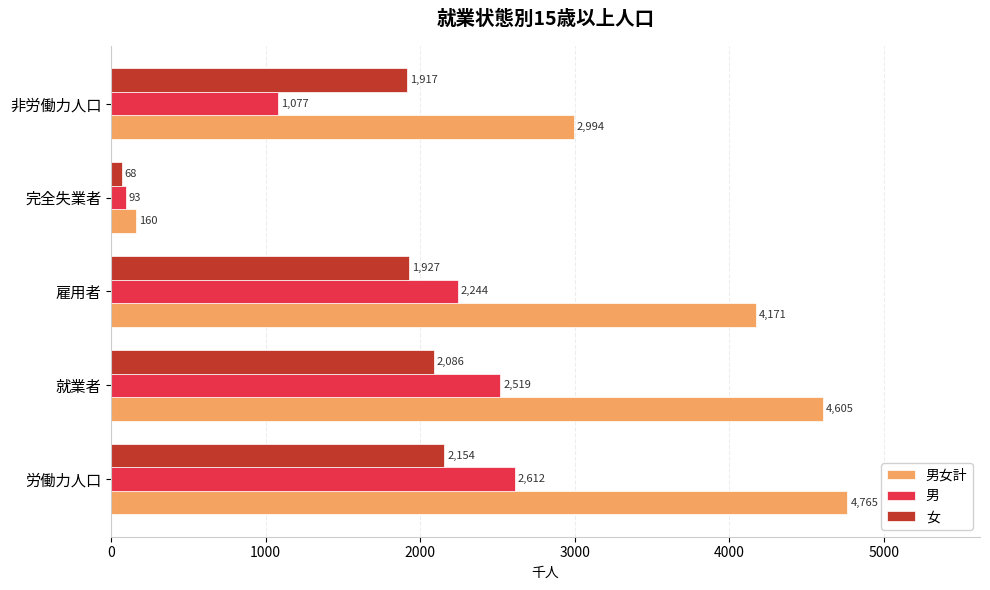

Which series has the largest total across all categories?

男女計